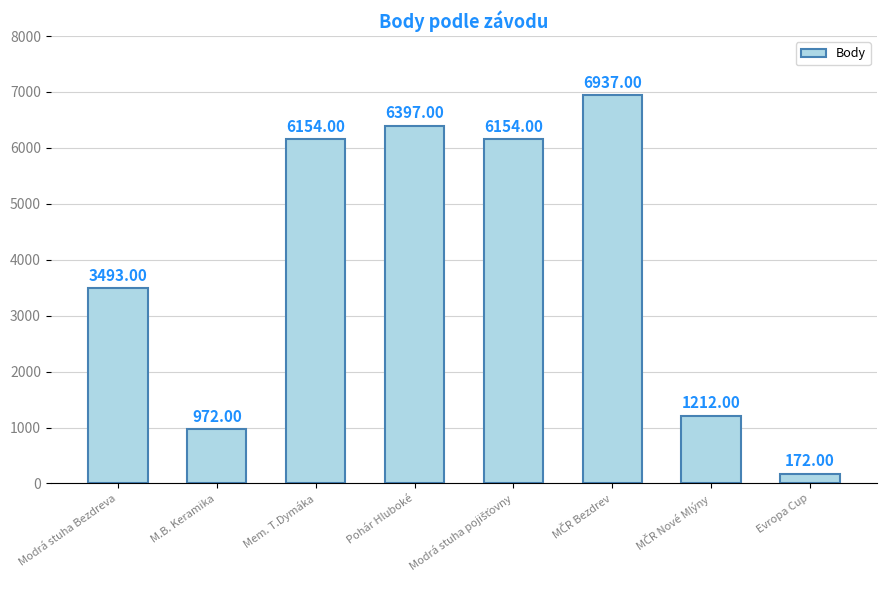

Are the bars grouped side by side (vs. stacked)?

No